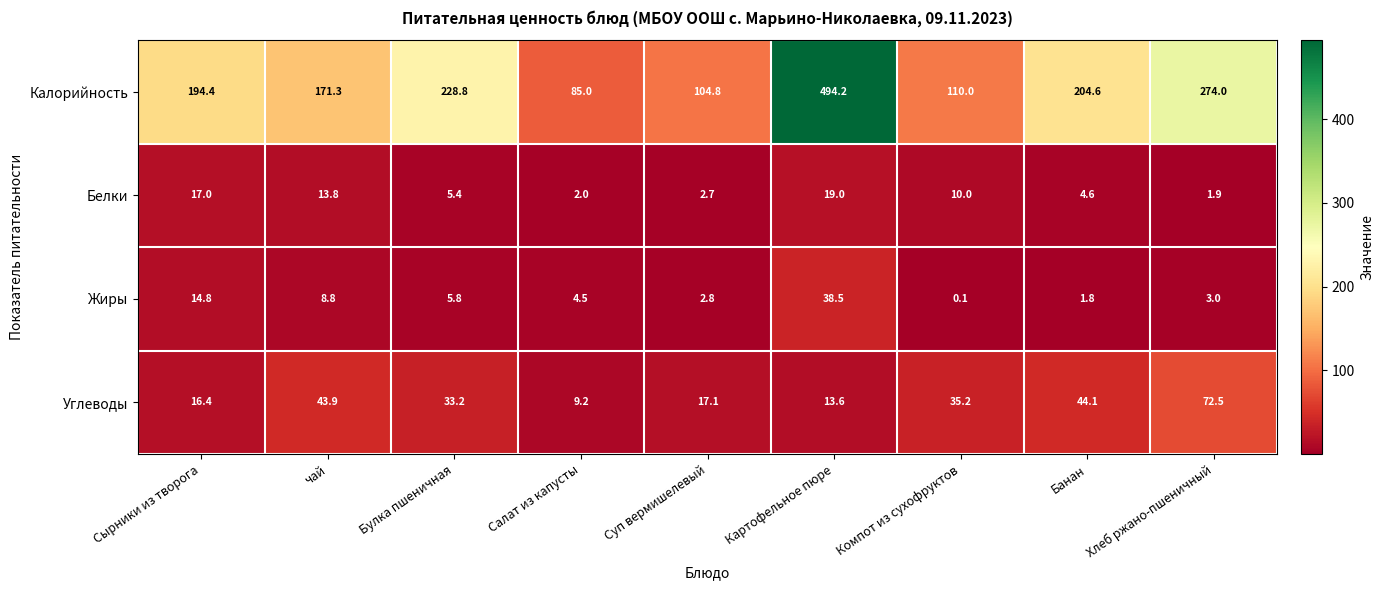

What is the difference between the maximum and second lowest values in the Калорийность series?

389.4